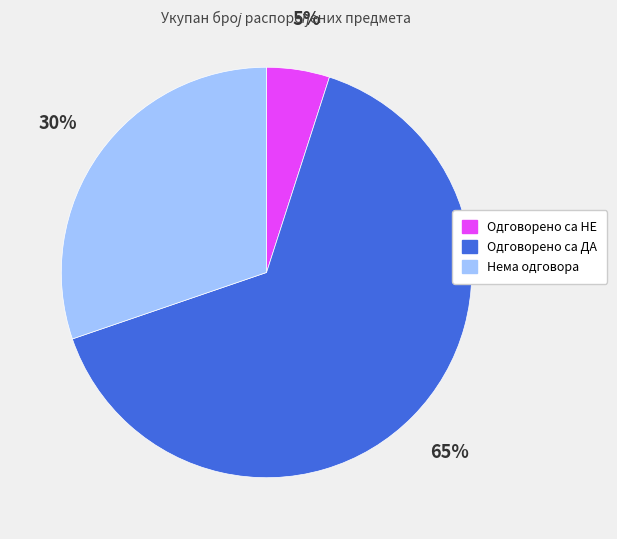

Between Одговорено са ДА and Нема одговора, which is larger?

Одговорено са ДА